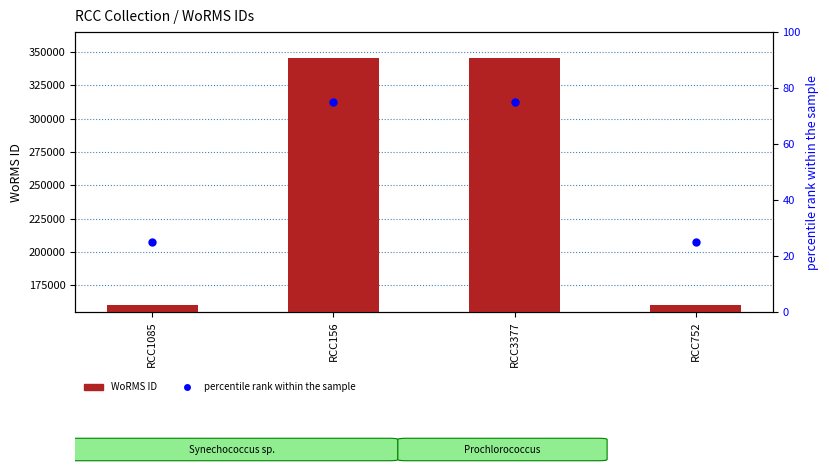

Which series has the largest total across all categories?

WoRMS ID